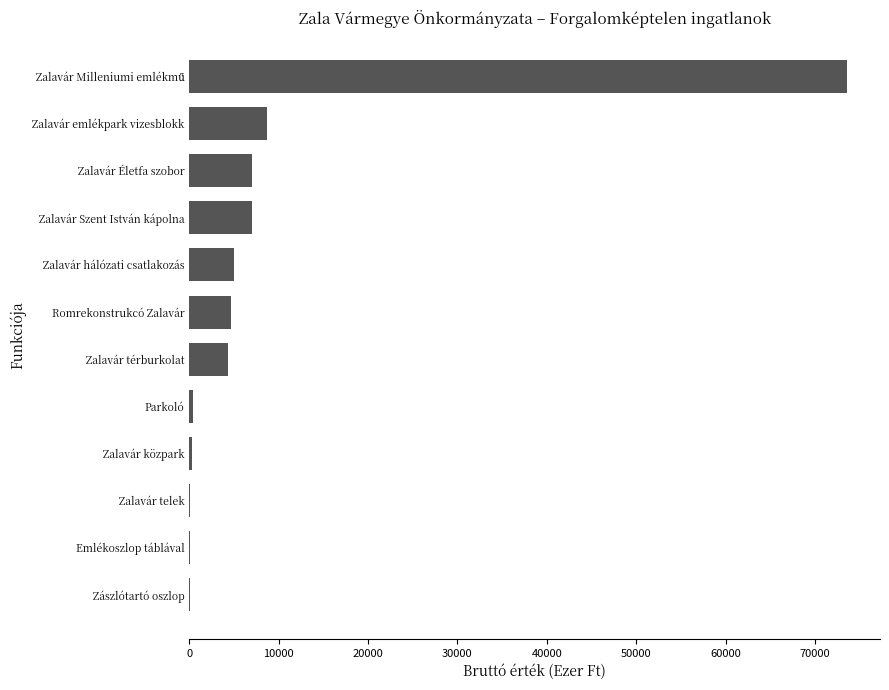

What is the maximum value shown in the chart?

73611